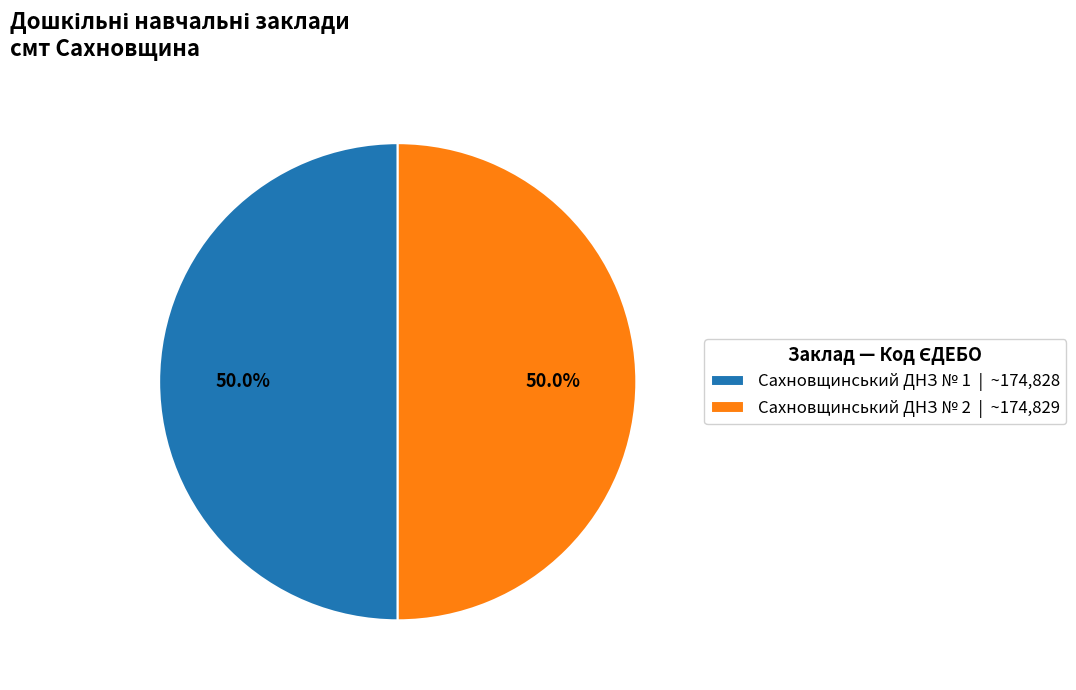

To the nearest percent, what portion does Сахновщинський ДНЗ № 1 represent?

50%